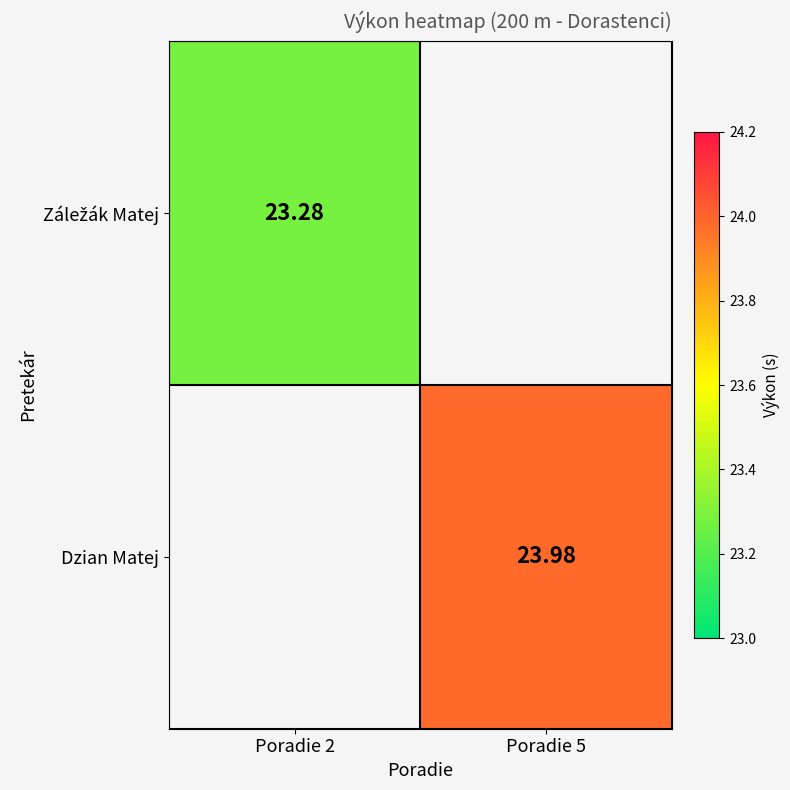

Rank the series by their maximum value, from lowest to highest.

Záležák Matej, Dzian Matej